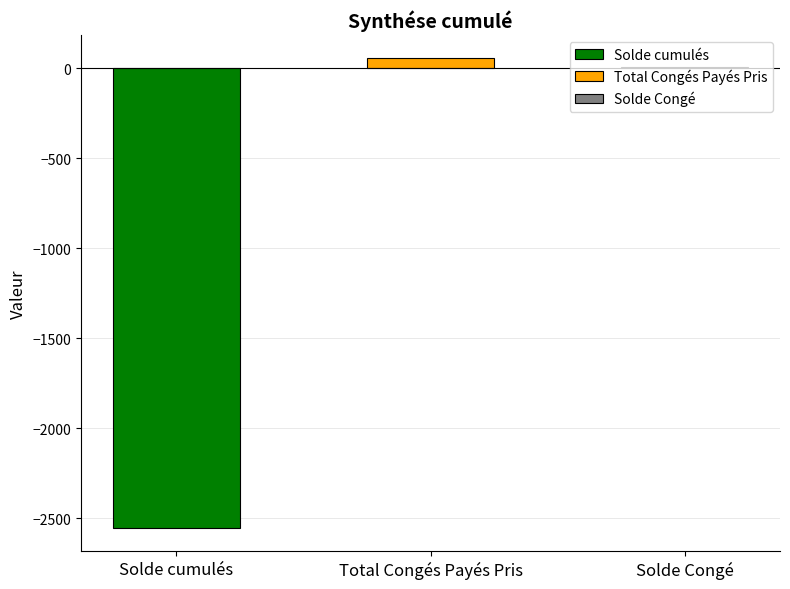

Rank the categories by value from highest to lowest.

Total Congés Payés Pris, Solde Congé, Solde cumulés